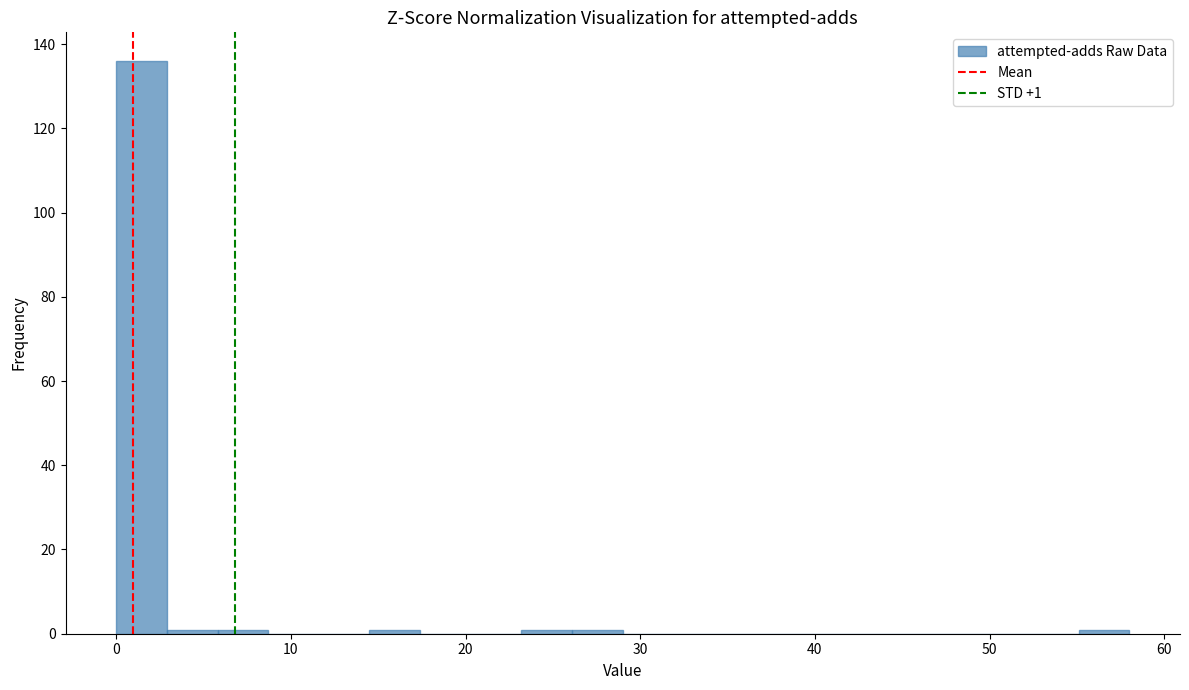

Read against the x-axis, roughly where is the centre of the tallest bar?

1